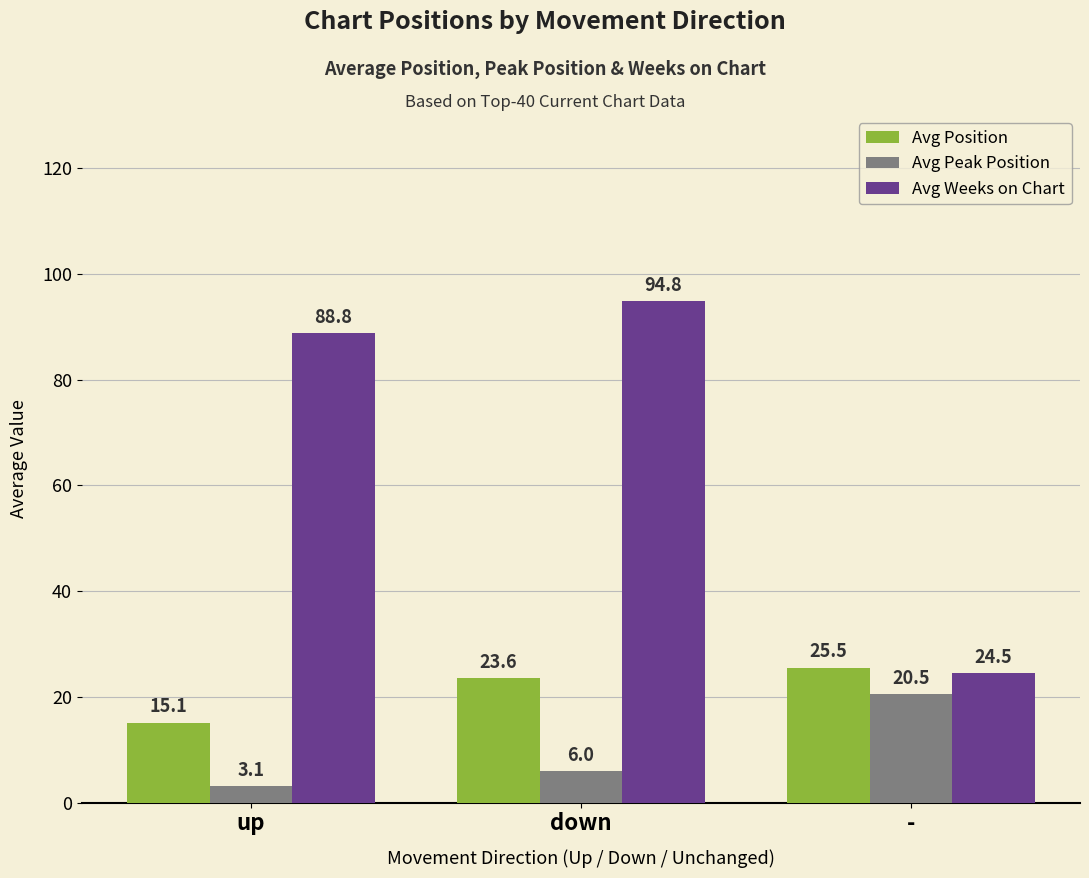

How many data points in Avg Weeks on Chart are above 88?

2